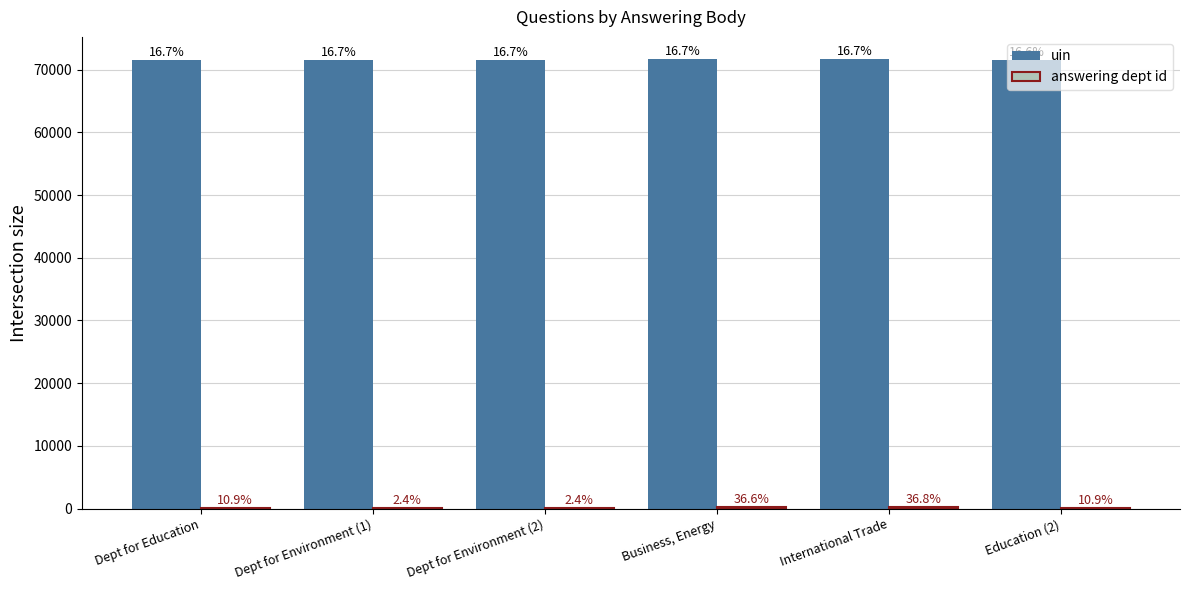

At Dept for Education, list the series in order from largest to smallest.

uin, answering dept id